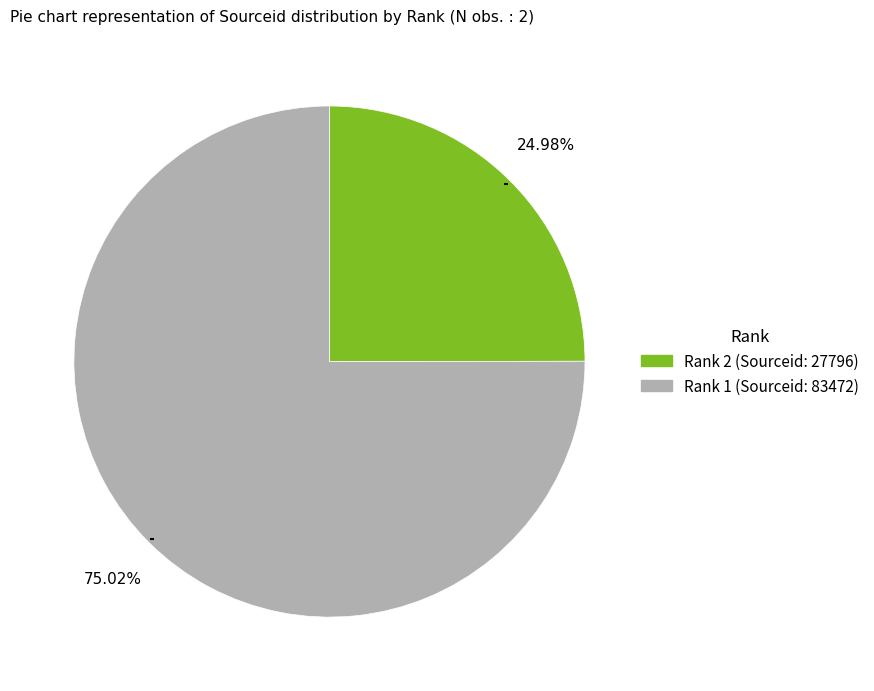

Is there a majority slice in this chart?

Yes